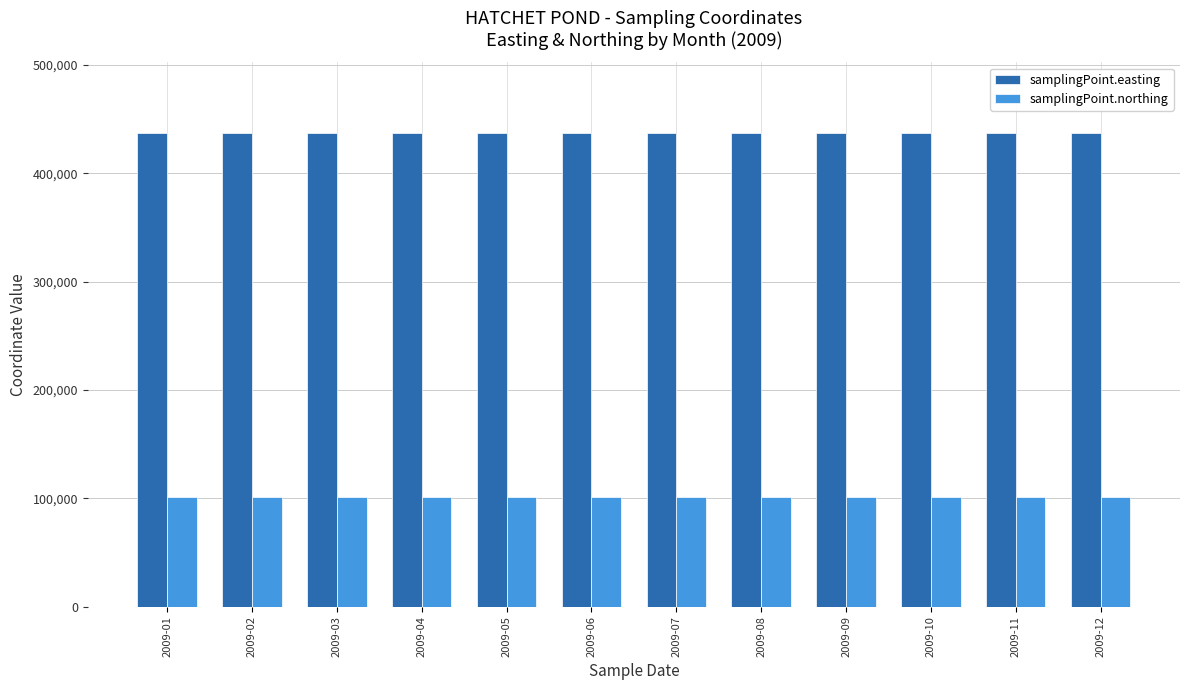

How many series are shown in this chart?

2